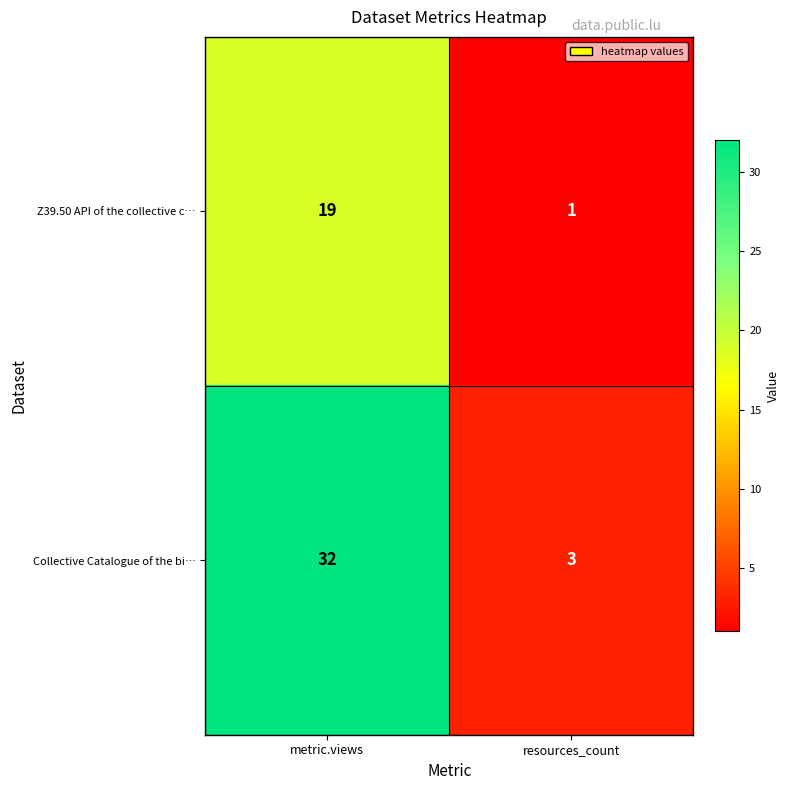

Reading right to left, list all the values displayed in this chart.

Z39.50 API of the collective c…: 1	19
Collective Catalogue of the bi…: 3	32